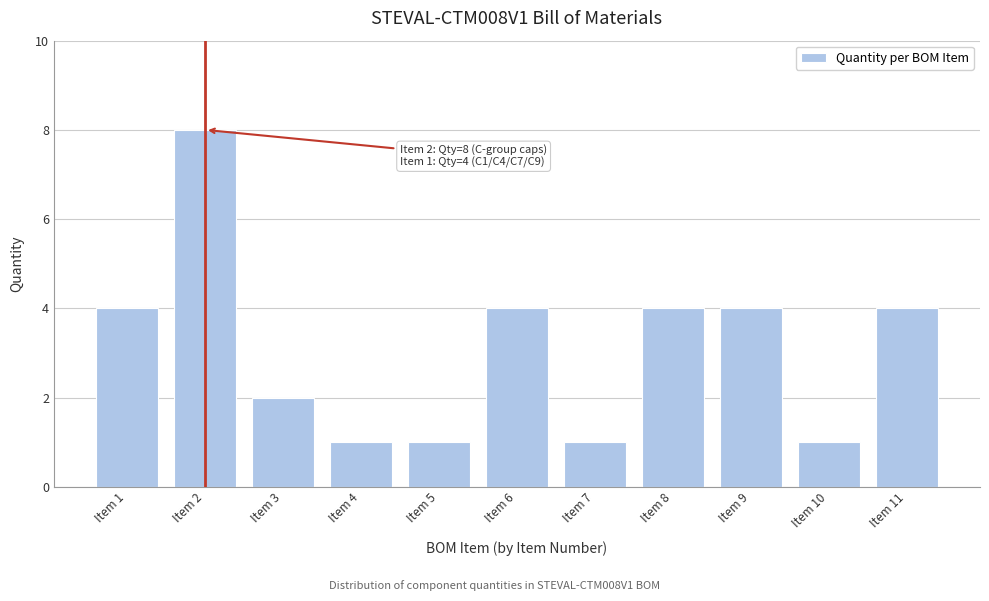

Reading right to left, extract all data points from this chart.

4	1	4	4	1	4	1	1	2	8	4